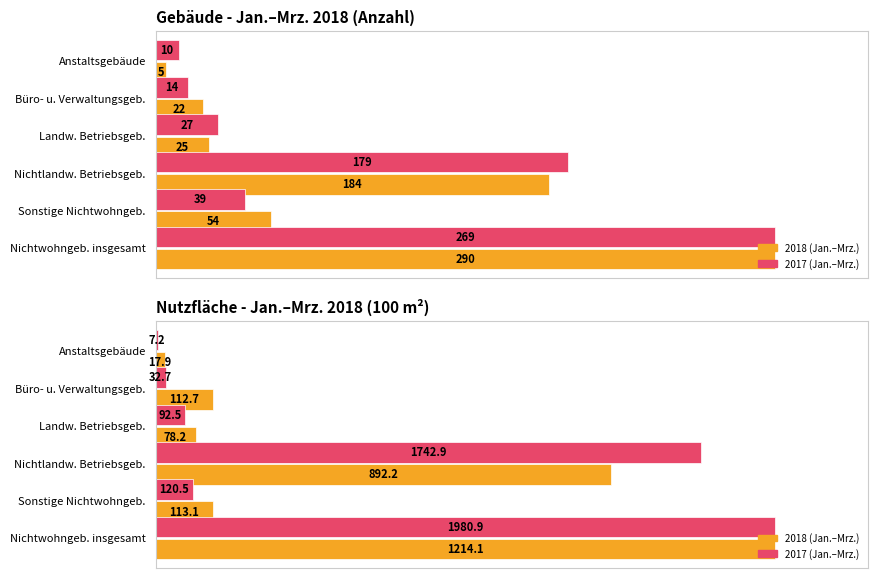

List the series in order of their peak value, highest first.

Anzahl / Nutzfläche 2018, Anzahl / Nutzfläche 2017